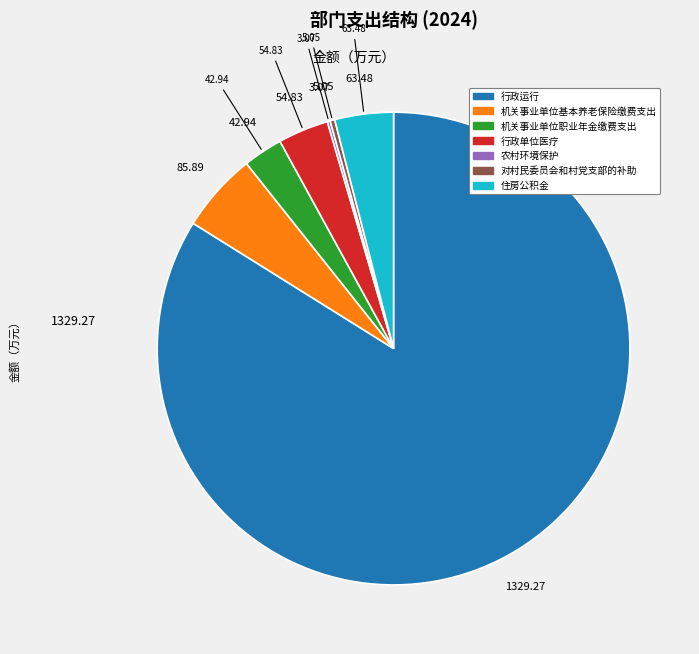

Which category has the biggest portion of the pie?

行政运行